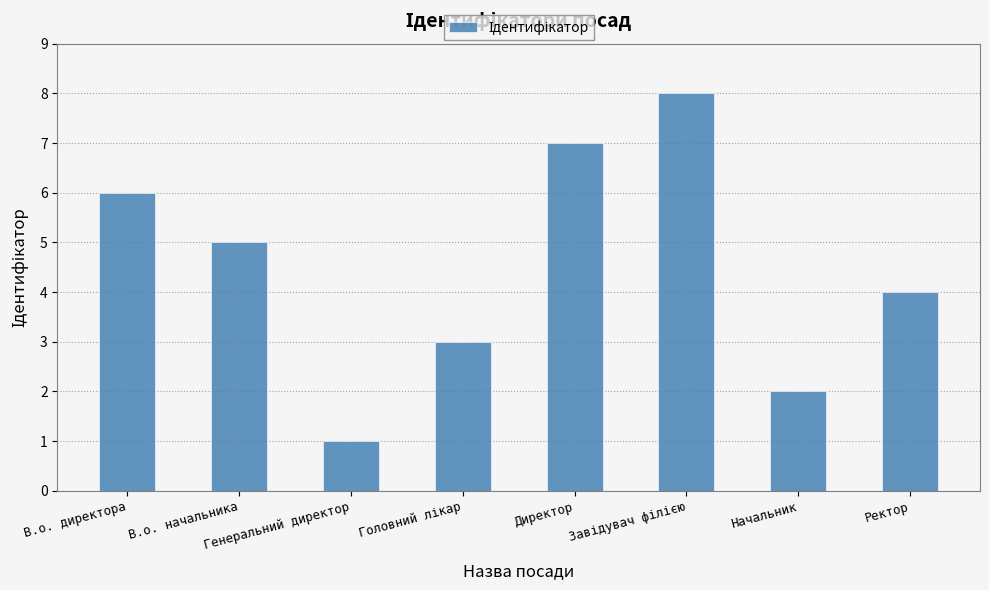

What is the change in value from В.о. директора to Директор?

+1